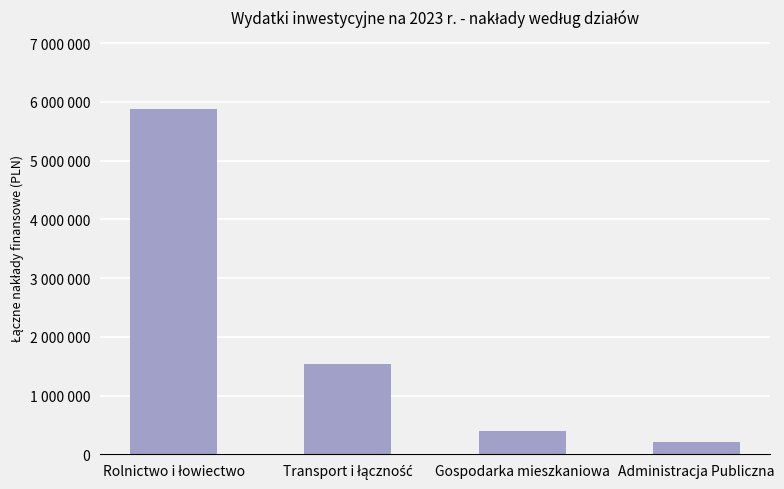

Is it true that the value at Administracja Publiczna is 216000?

True